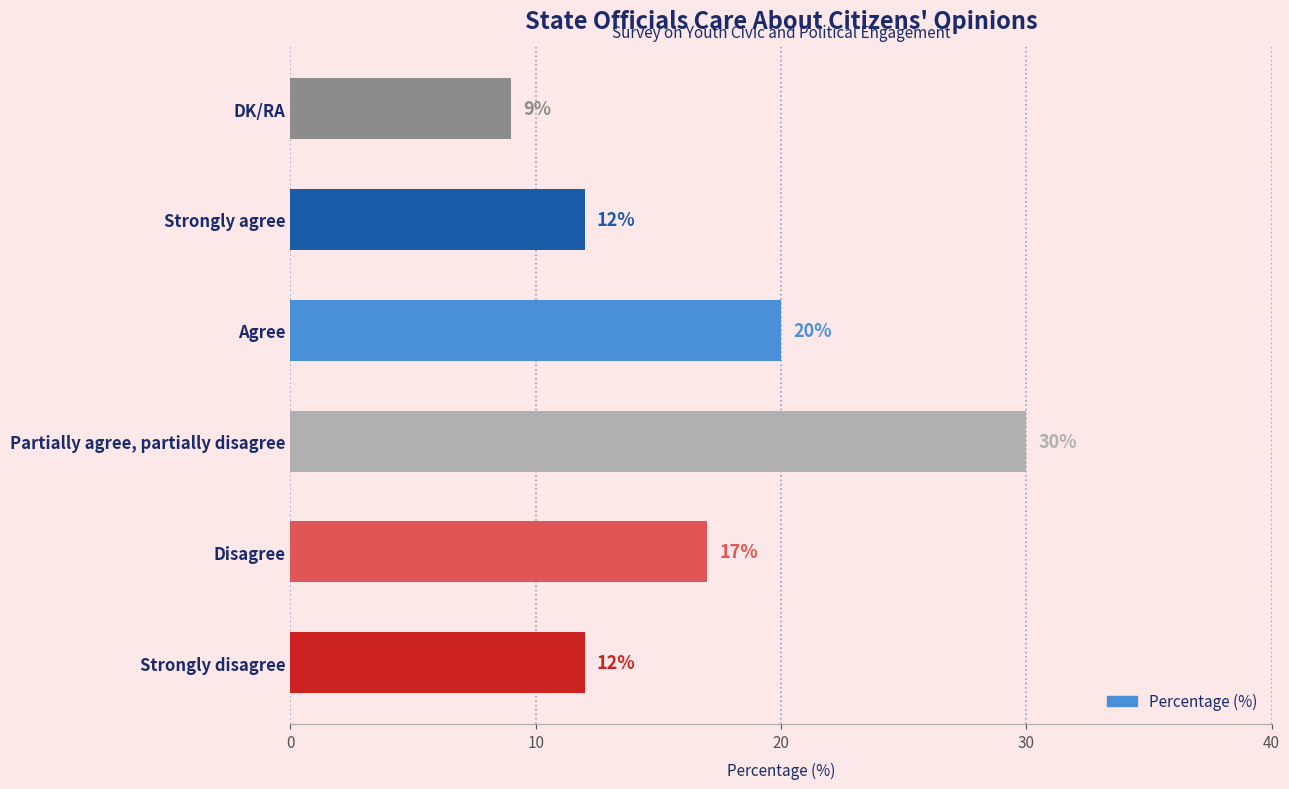

Are the bars horizontal?

Yes